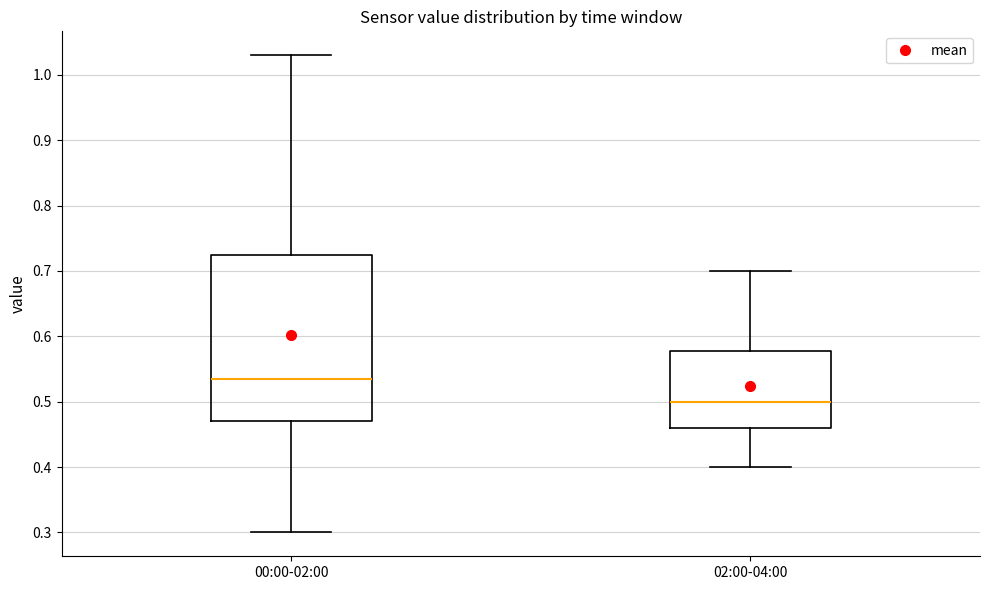

Reading left to right, read every box against the y-axis: the position of its median line, the range the box covers, and the ends of its whiskers. The values are not printed on the chart, so give them approximately, as read against the axis.

00:00-02:00: median 0.54, box 0.47 to 0.73, whiskers 0.30 to 1.03
02:00-04:00: median 0.50, box 0.46 to 0.58, whiskers 0.40 to 0.70